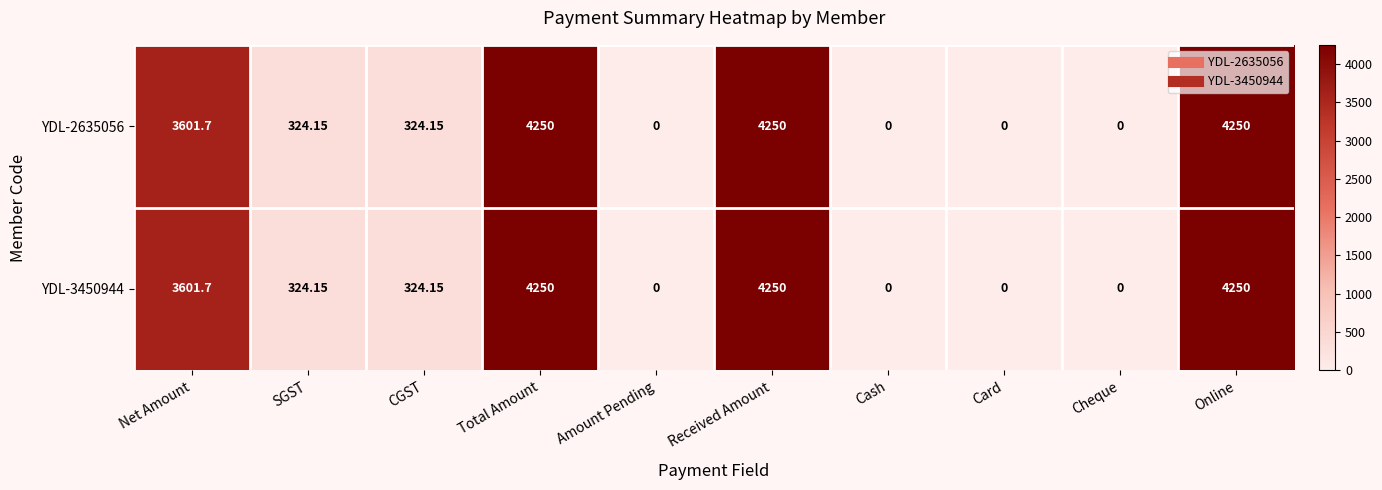

Where is YDL-3450944 nearest to the value 2125?

Net Amount